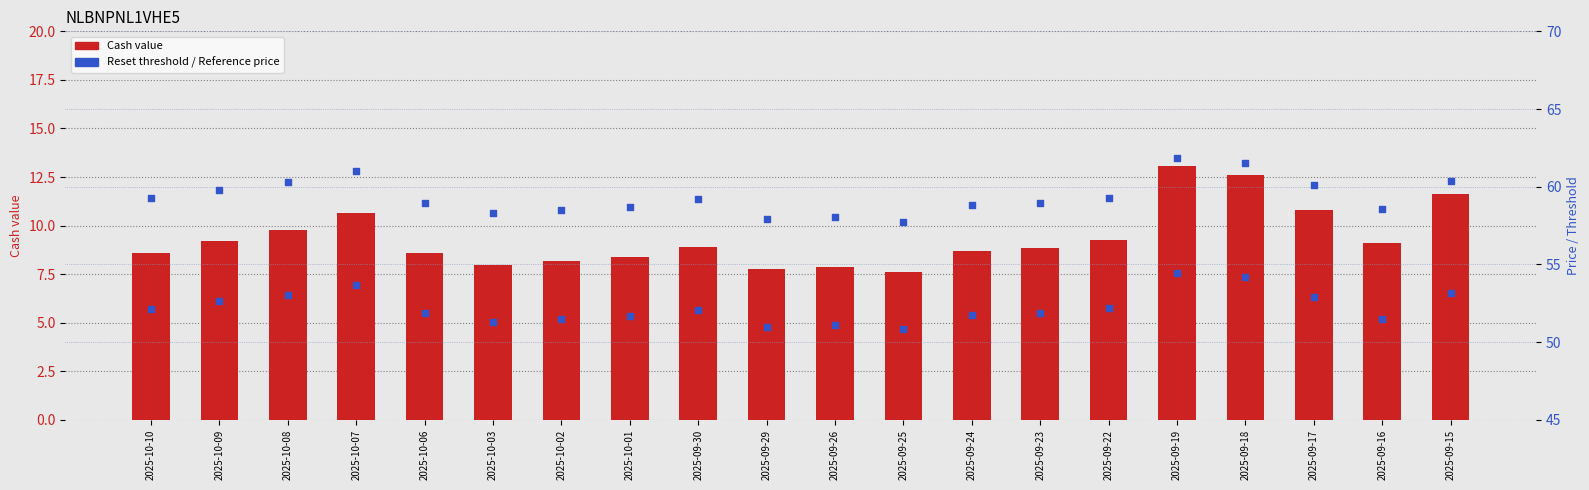

Which series has the largest total across all categories?

Reference price